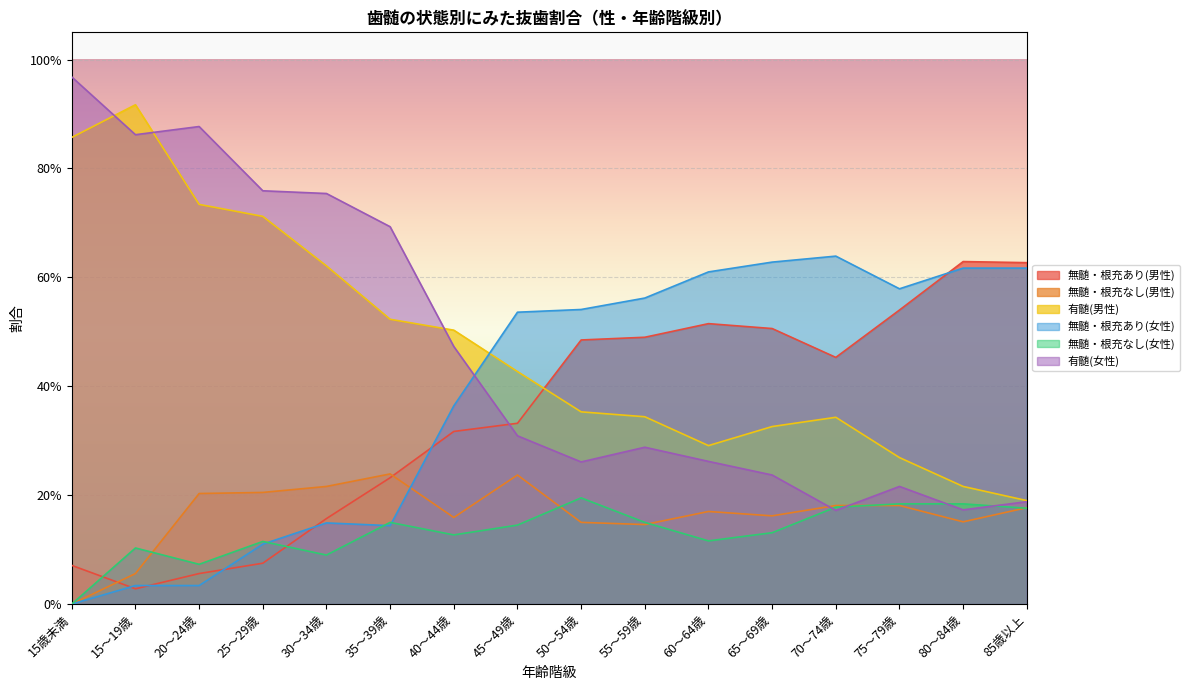

At which category does 無髄・根充あり(男性) reach its first local valley?

15～19歳